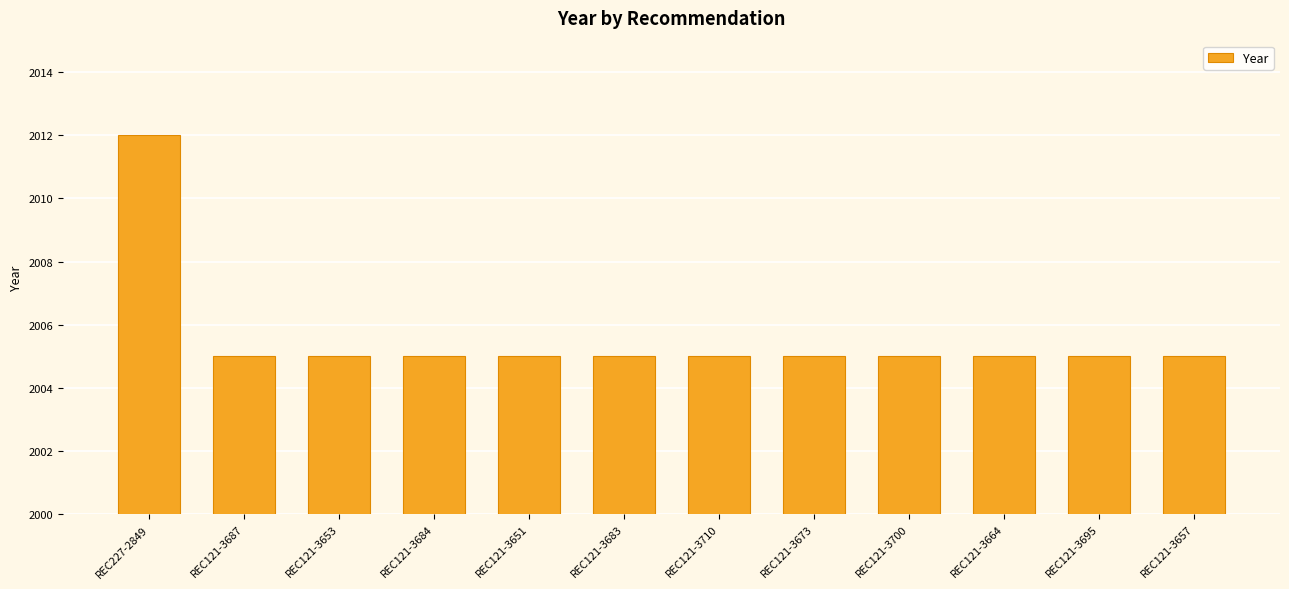

Count the number of data series in this chart.

1